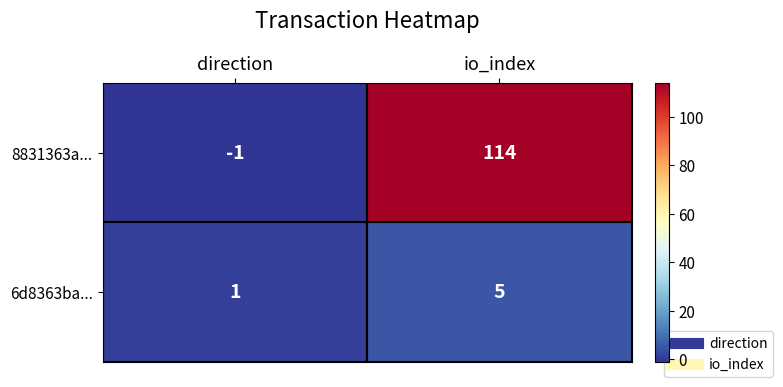

Which label corresponds to the largest value in the chart?

io_index